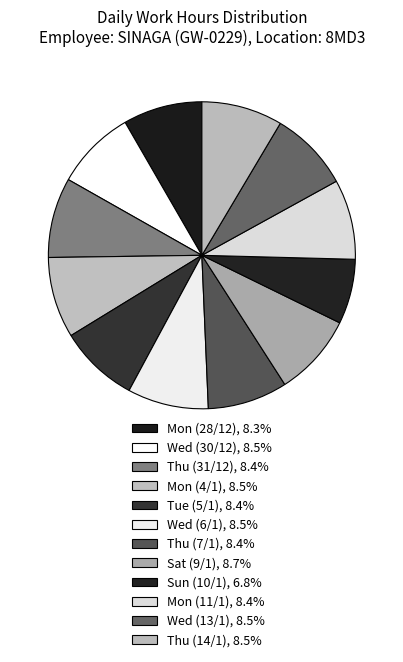

How many segments does this pie chart have?

12